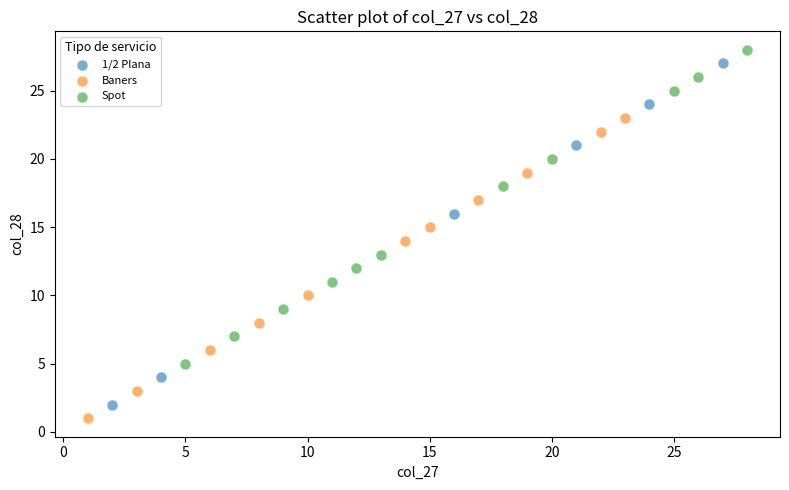

Which series has the largest Y range (max minus min)?

1/2 Plana